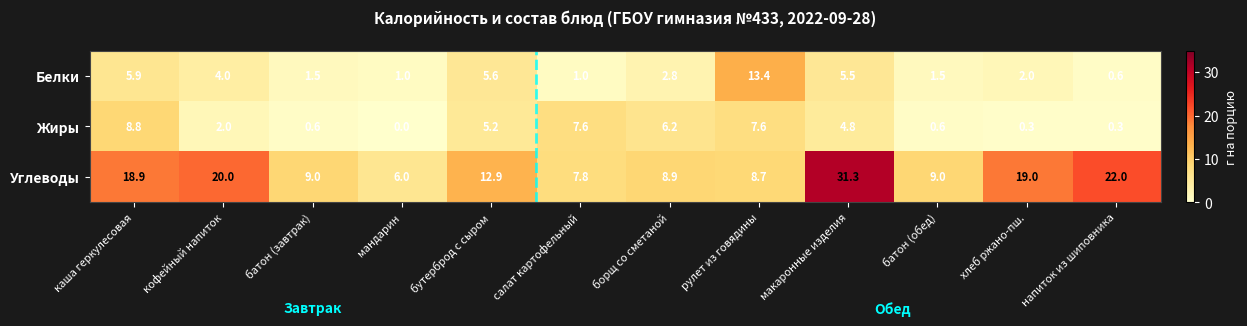

Rank the series by their maximum value, from highest to lowest.

Углеводы, Белки, Жиры